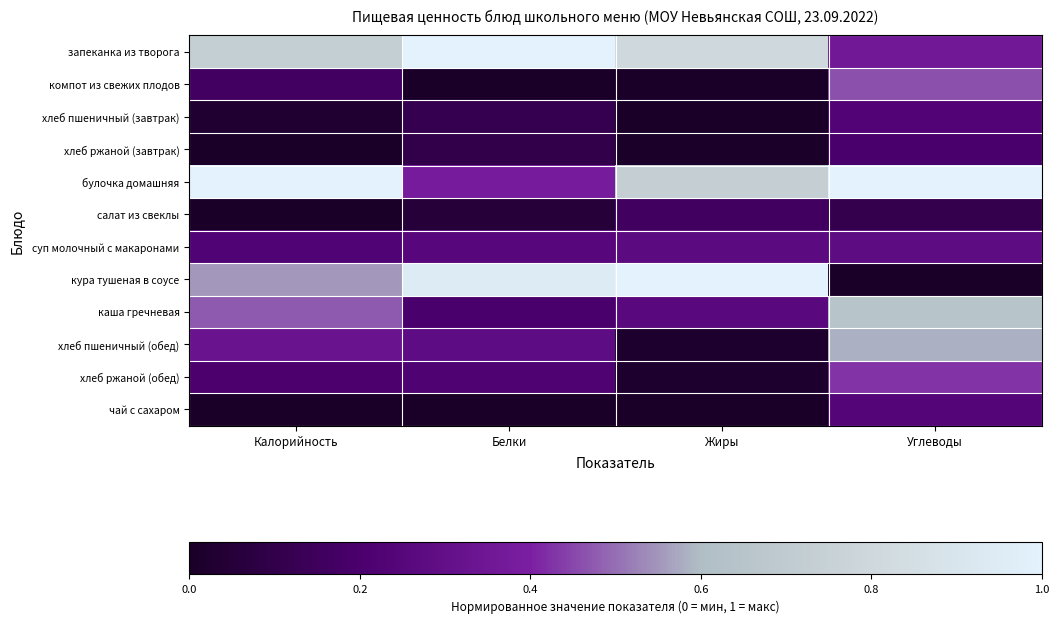

Rank the series by their maximum value, from lowest to highest.

салат из свеклы, хлеб ржаной (завтрак), хлеб пшеничный (завтрак), чай с сахаром, суп молочный с макаронами, хлеб ржаной (обед), компот из свежих плодов, хлеб пшеничный (обед), каша гречневая, запеканка из творога, булочка домашняя, кура тушеная в соусе